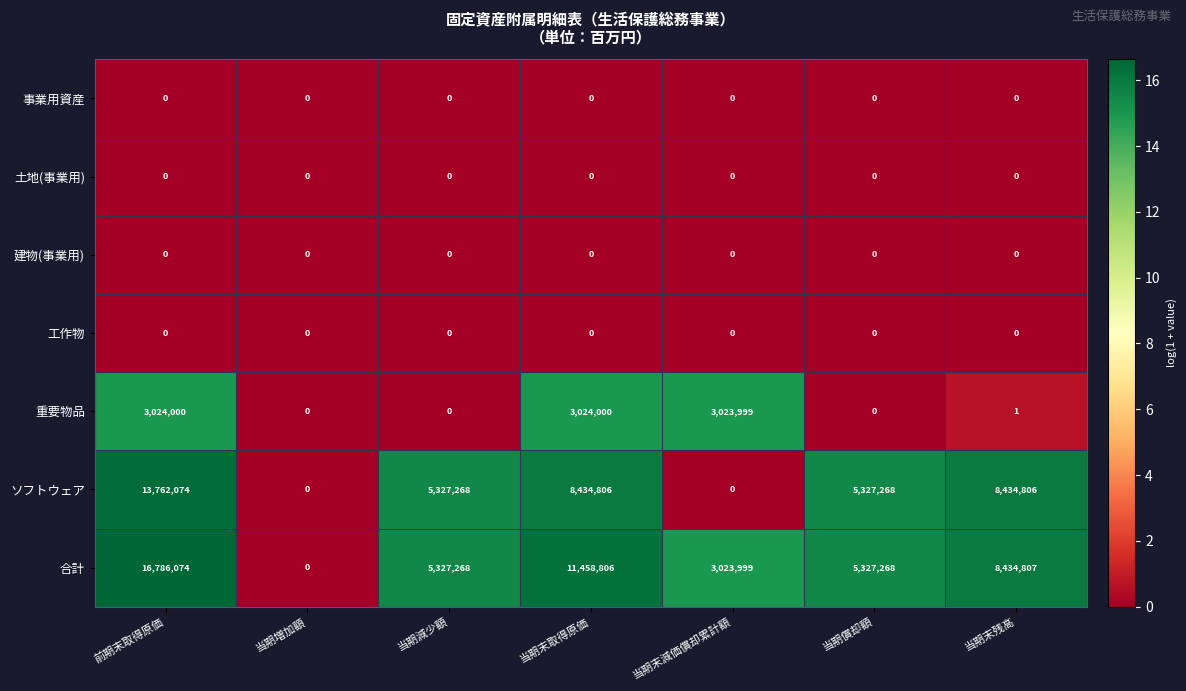

Between 当期償却額 and 当期末残高, which series saw the biggest shift?

合計